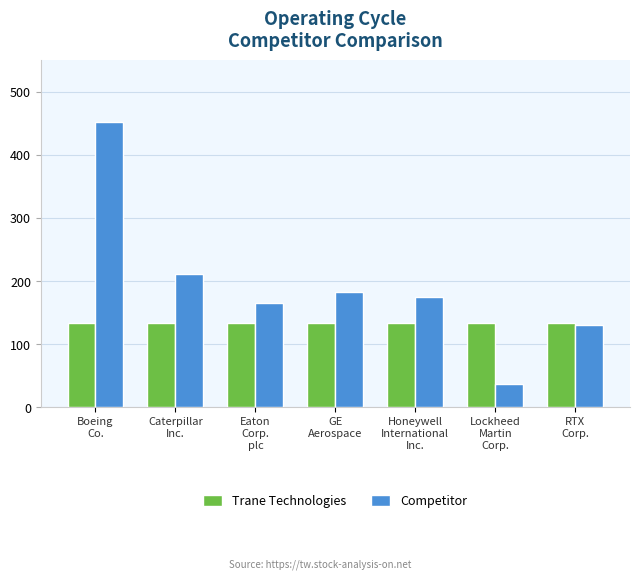

What is the value of the Trane Technologies bar at the 2nd from the left?

134